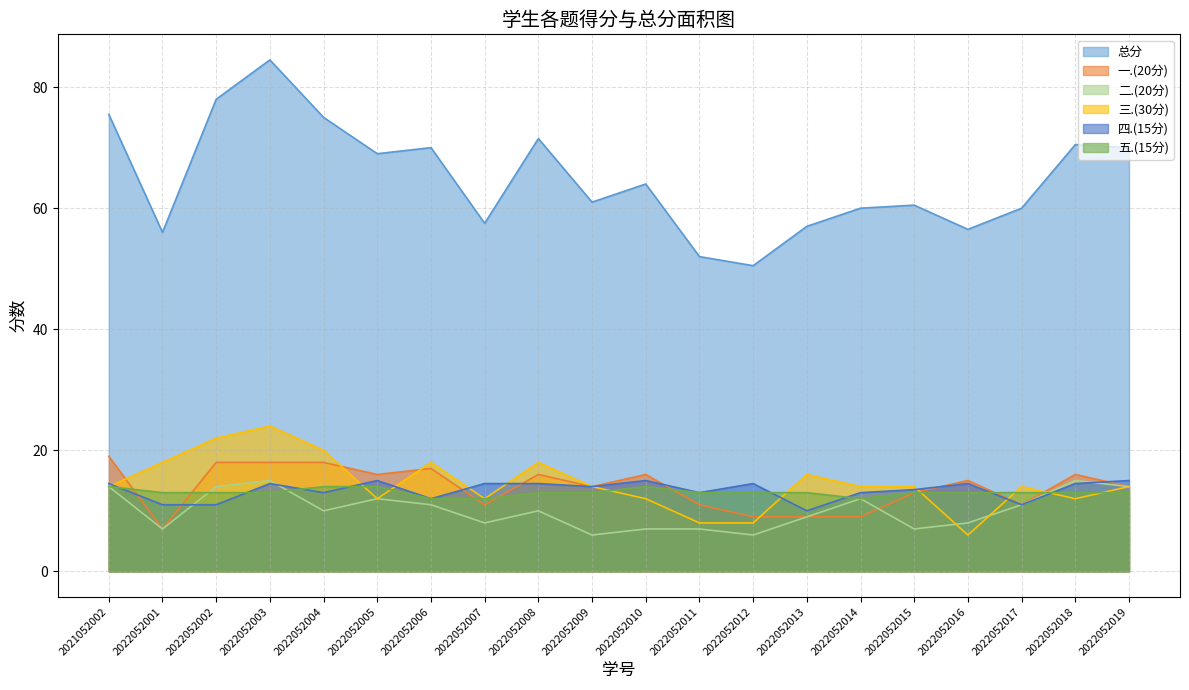

At which label does 四.(15分) reach its peak?

2022052005